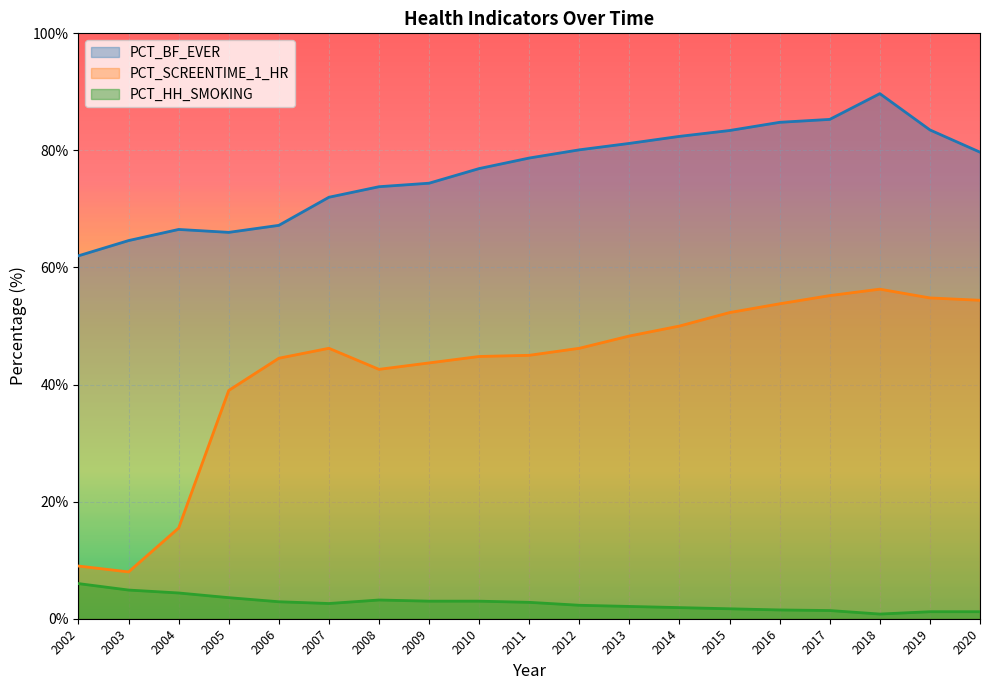

Is the value of PCT_SCREENTIME_1_HR at 2015 greater than the value of PCT_BF_EVER at 2007?

No